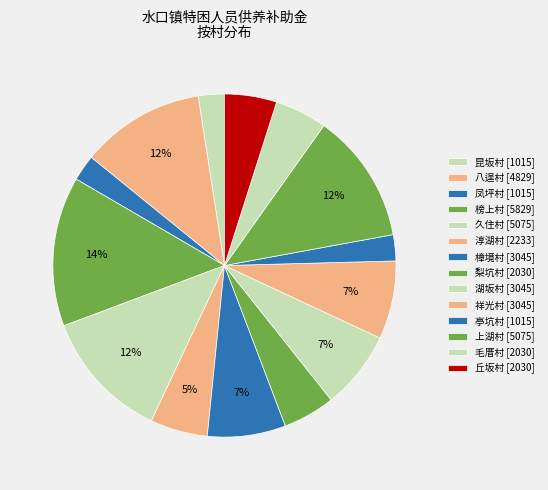

What is the total percentage of 上湖村 and 久住村?

24.6%